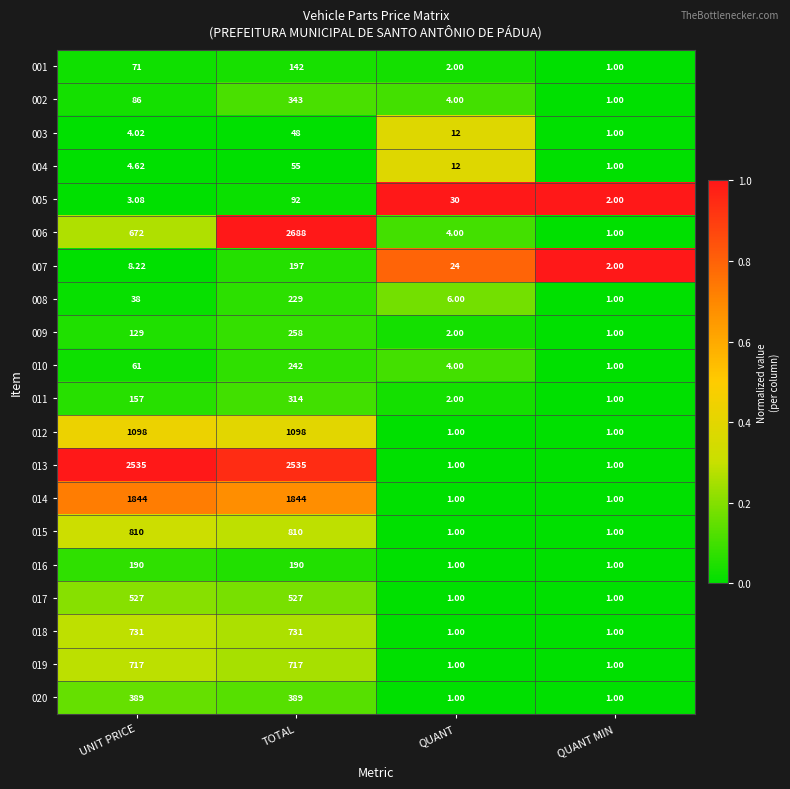

List the labels in order of 003 value, smallest first.

QUANT MIN, UNIT PRICE, QUANT, TOTAL